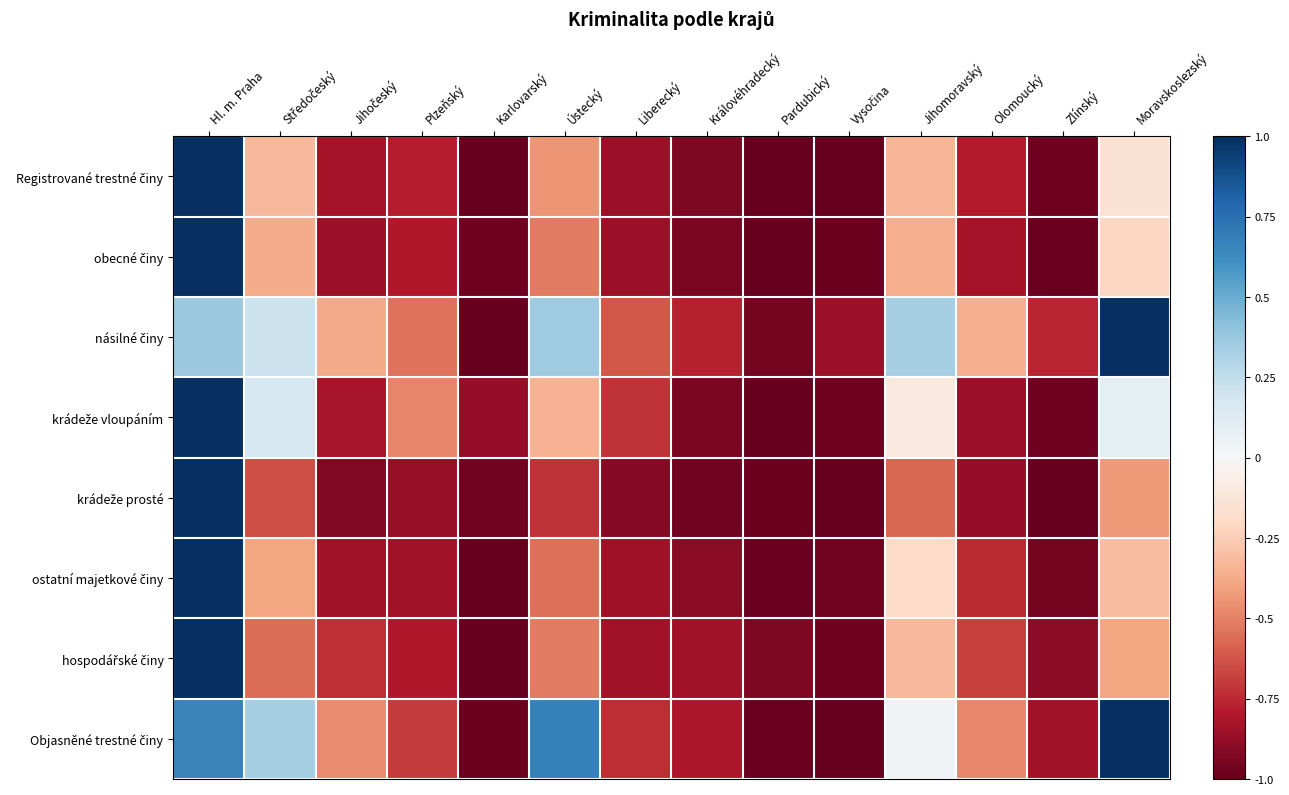

How many data points does each series have?

14